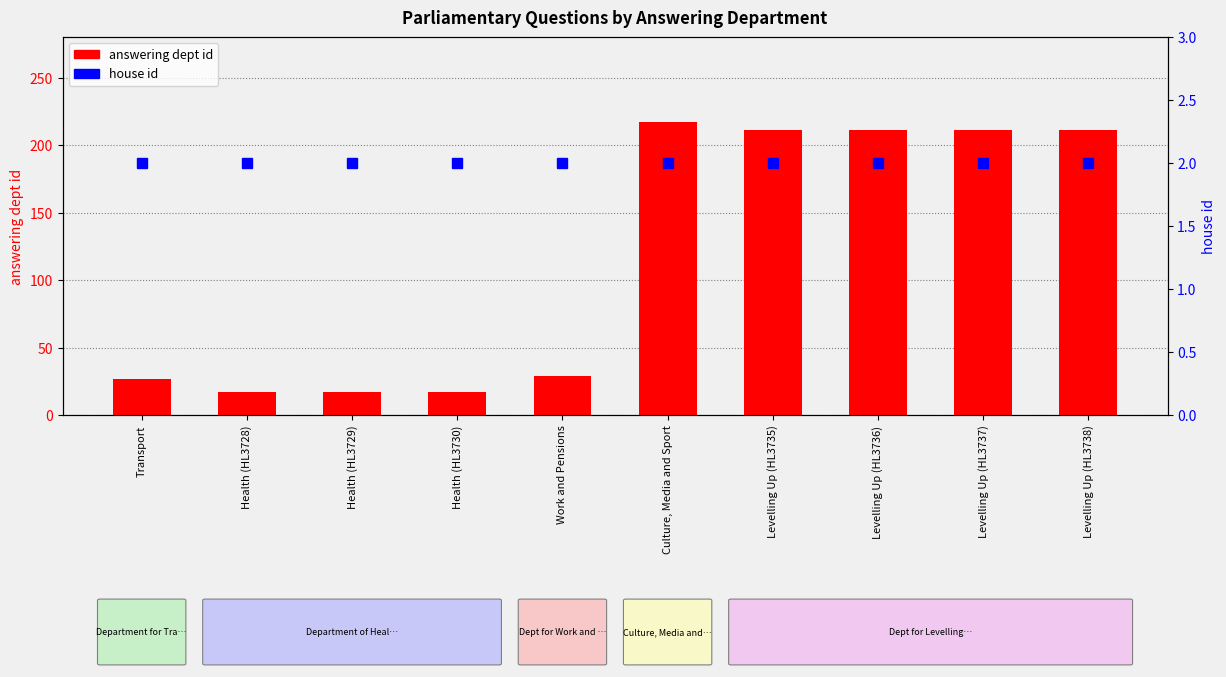

At how many categories does at least one series exceed 5?

10